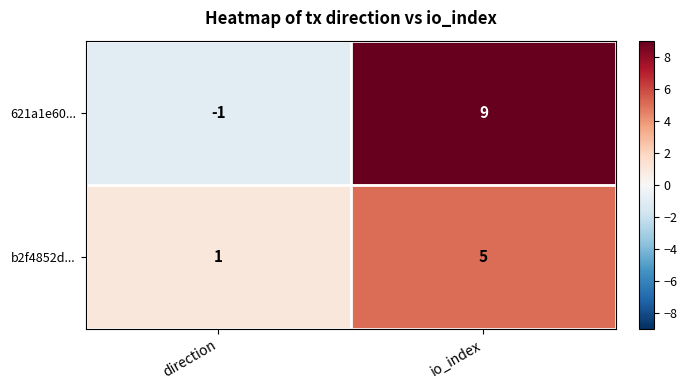

At which category does the chart reach its minimum across all series?

direction